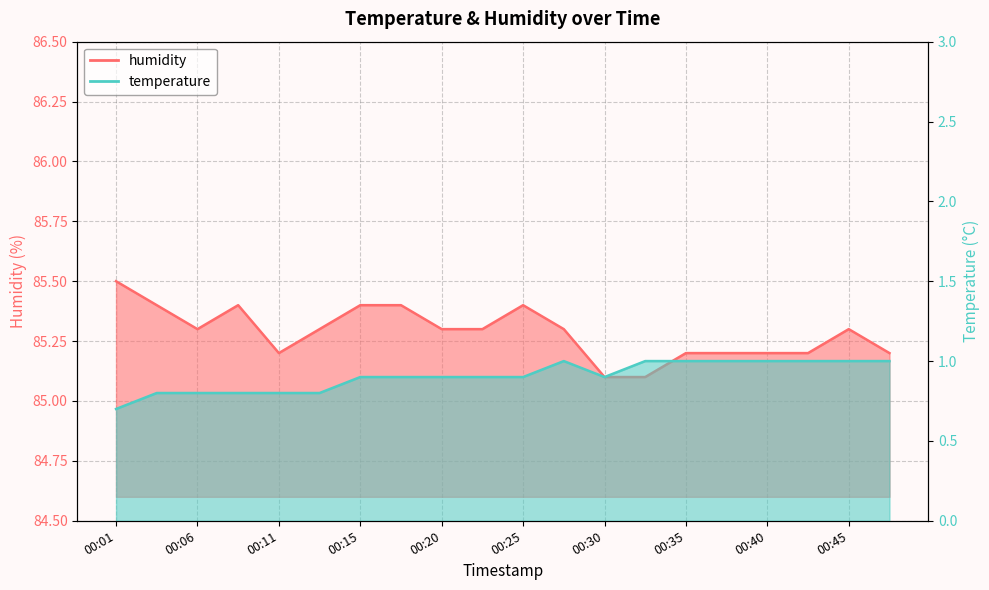

What are all the series names shown in the legend?

temperature, humidity